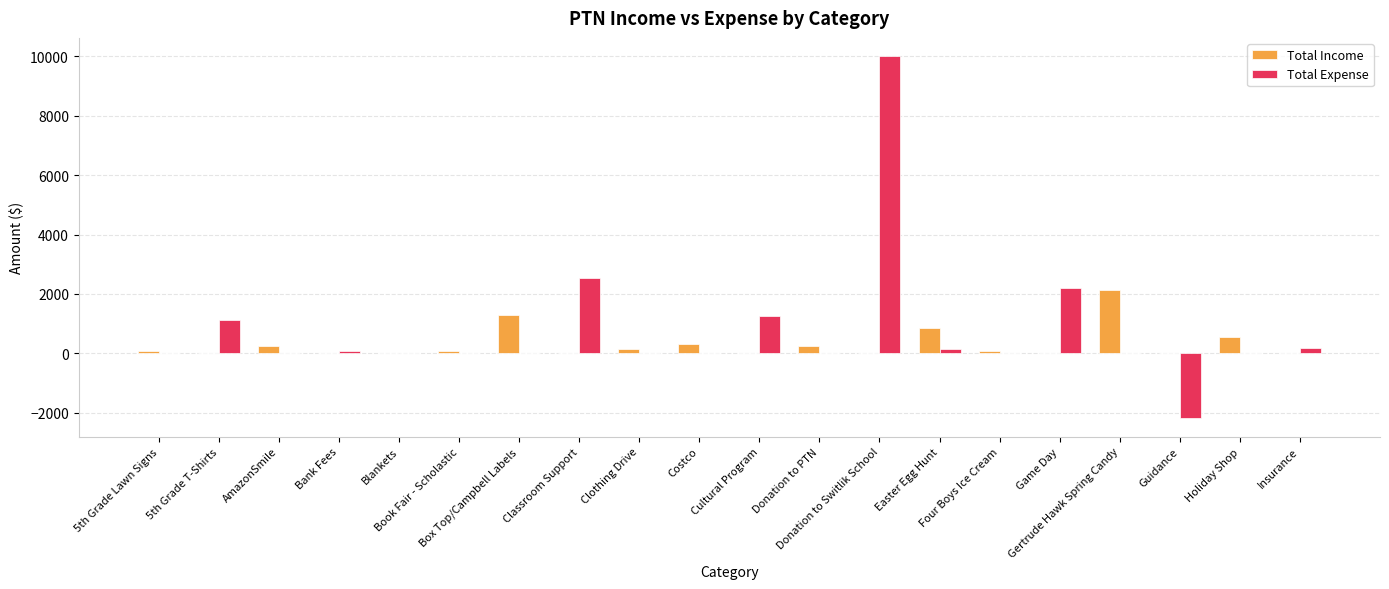

What is the difference between the Total Income values at Clothing Drive and Blankets?

122.8